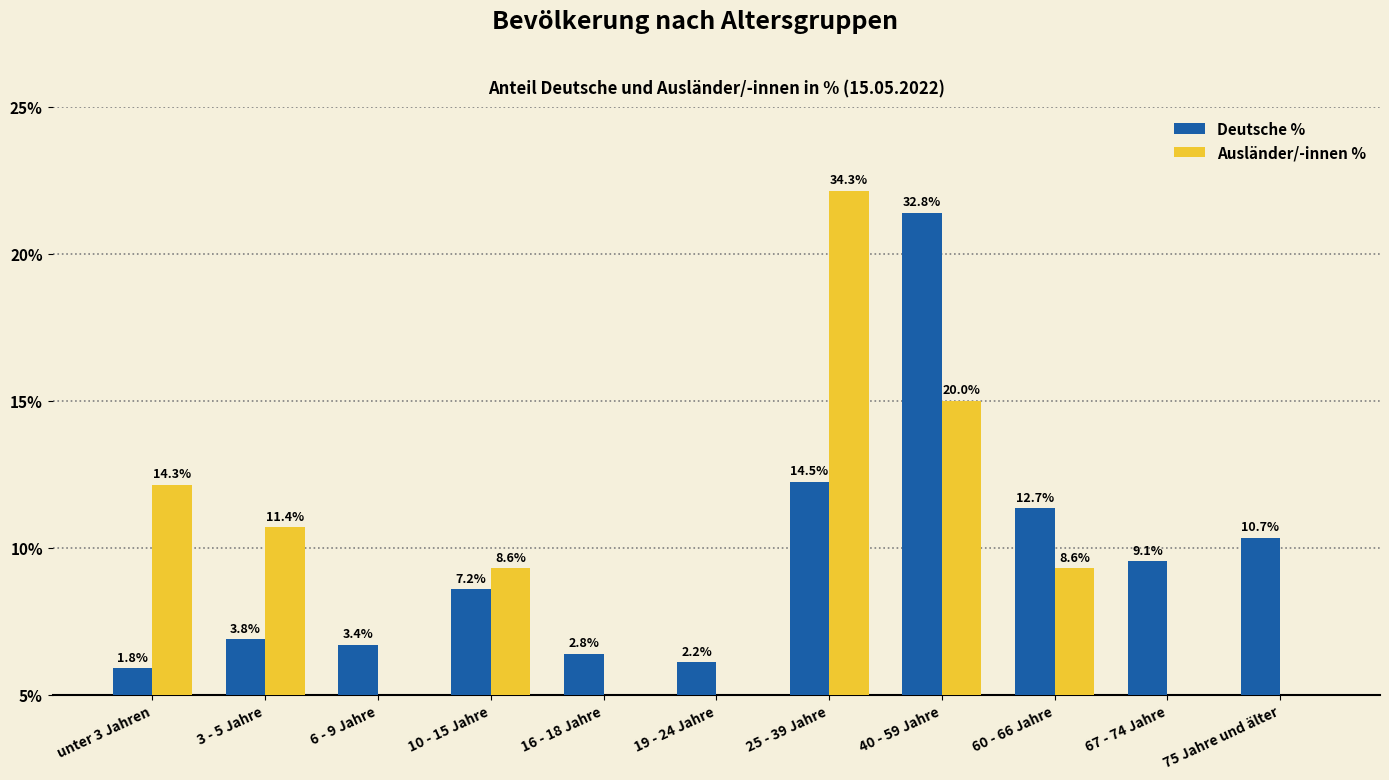

At which category does the chart reach its peak across all series?

25 - 39 Jahre